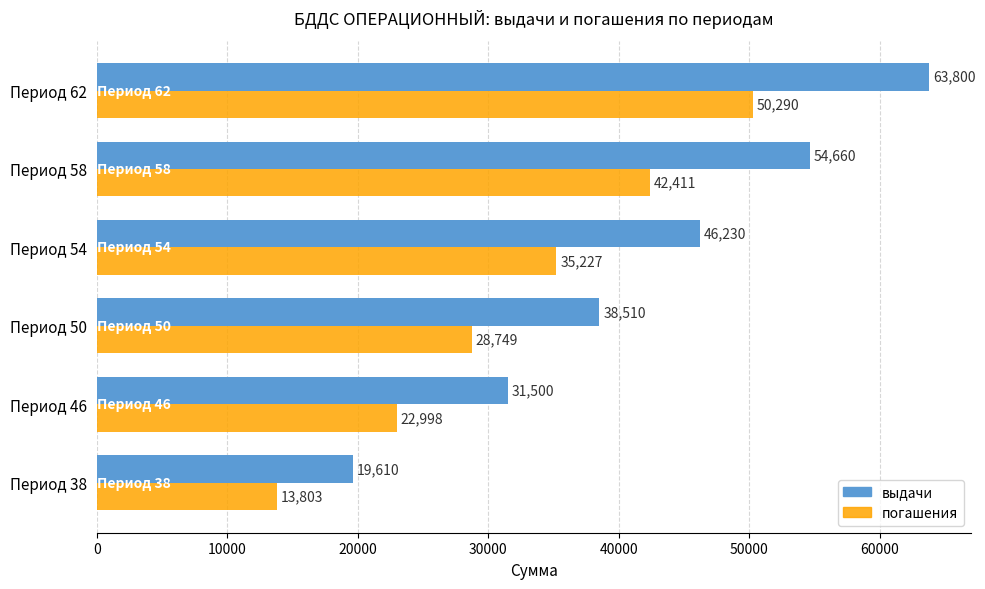

What is the greatest value displayed?

63800.0